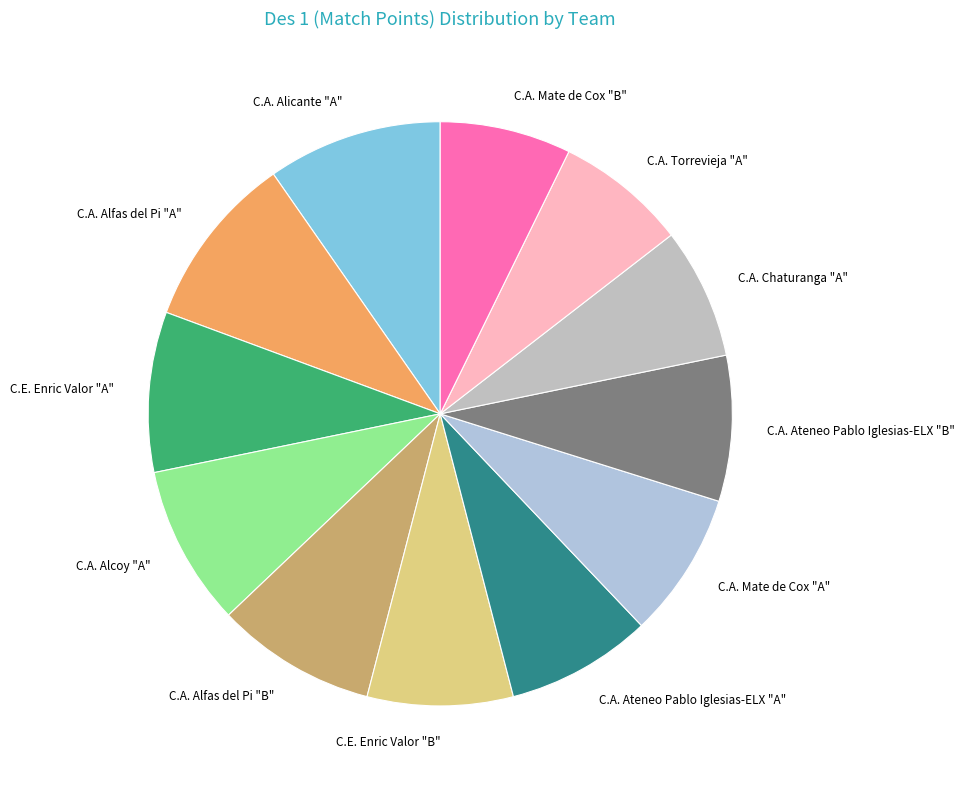

Between C.A. Mate de Cox "B" and C.A. Alicante "A", which is larger?

C.A. Alicante "A"